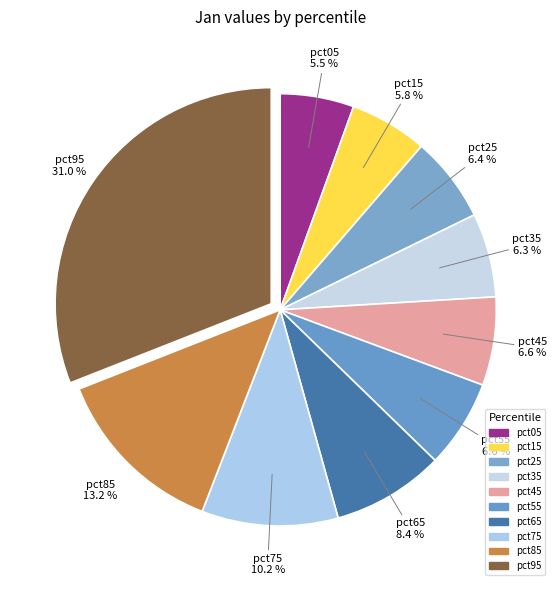

To the nearest percent, what is the average slice percentage?

10%